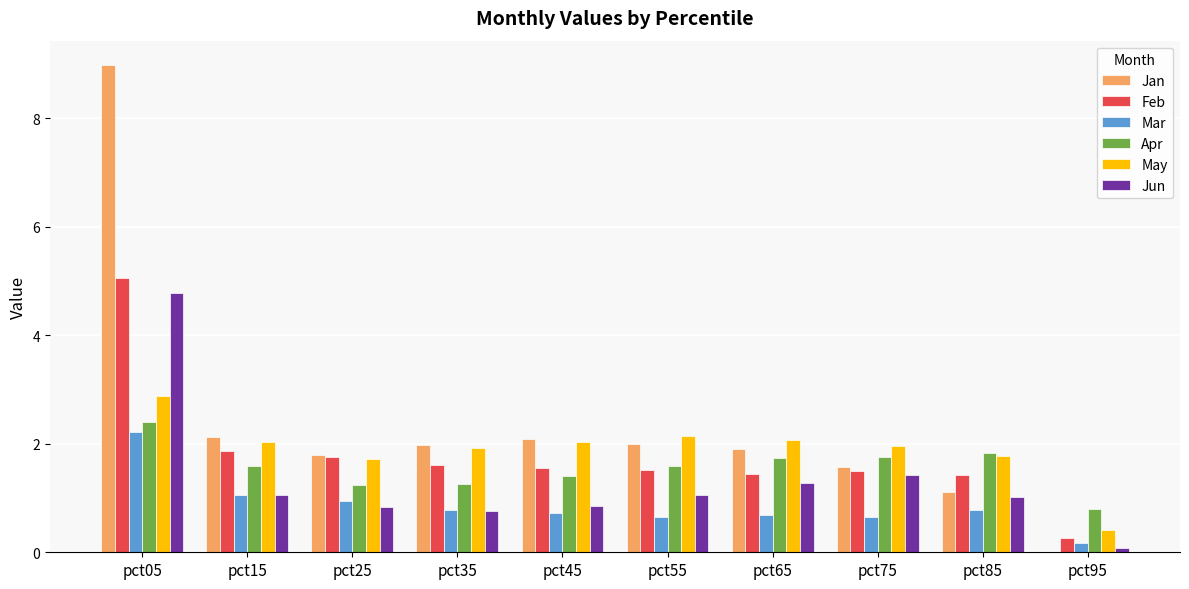

Between pct15 and pct85, which series saw the biggest shift?

Jan